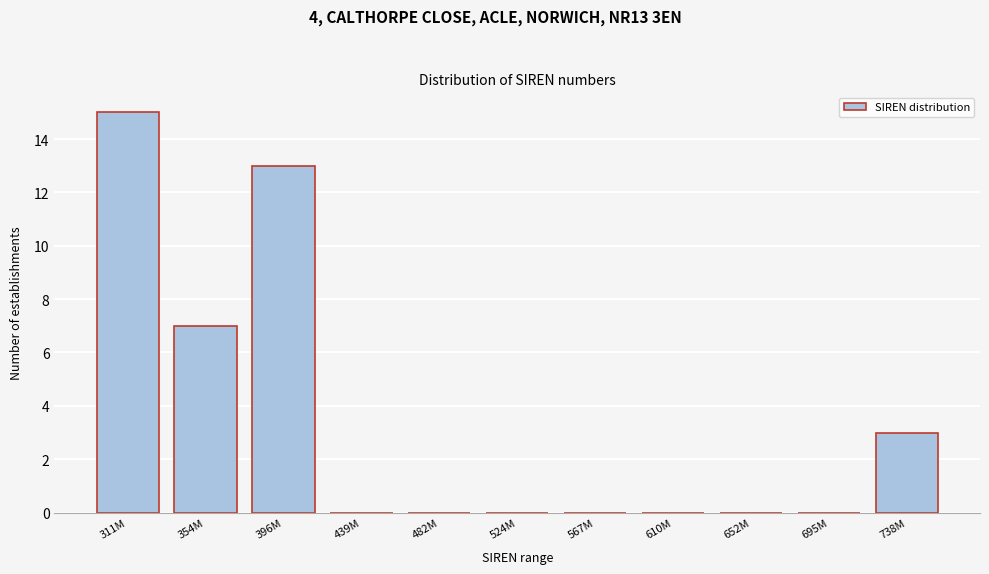

Reading left to right, transcribe all the data shown in this chart.

311M=15	354M=7	396M=13	439M=0	482M=0	524M=0	567M=0	610M=0	652M=0	695M=0	738M=3